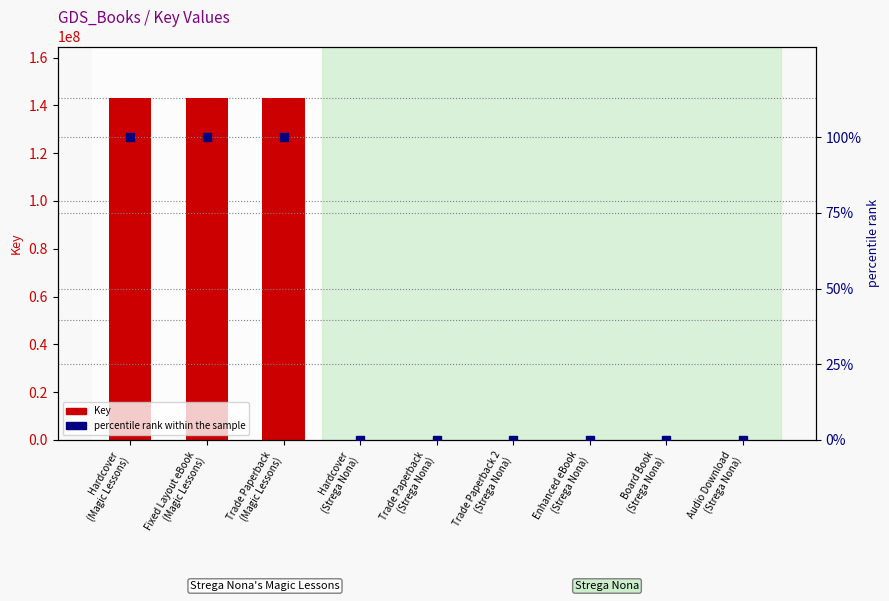

What is the sum of the Key values at Audio Download
(Strega Nona) and Board Book
(Strega Nona)?

13050